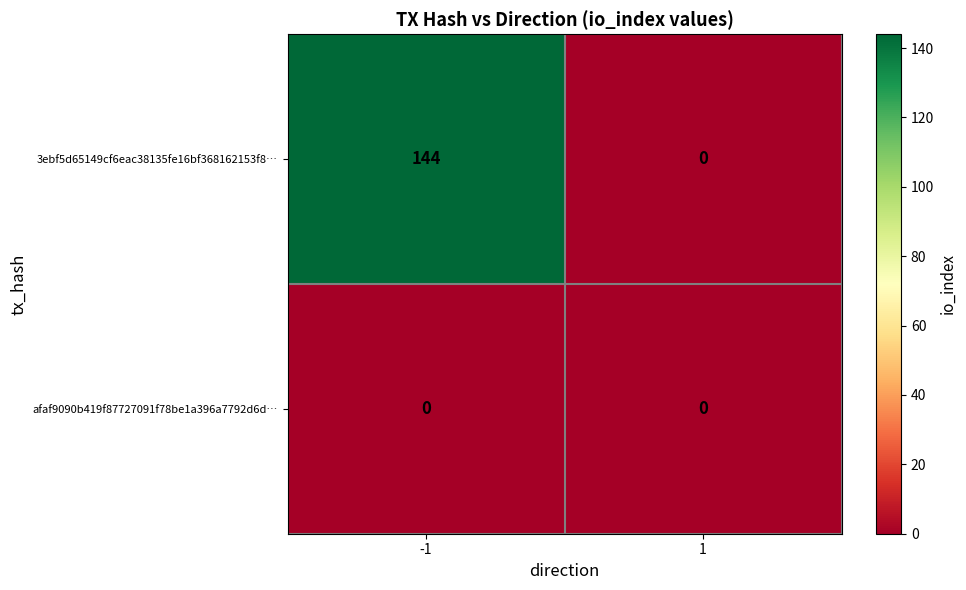

Which series has the largest total across all categories?

3ebf5d65149cf6eac38135fe16bf368162153f8…